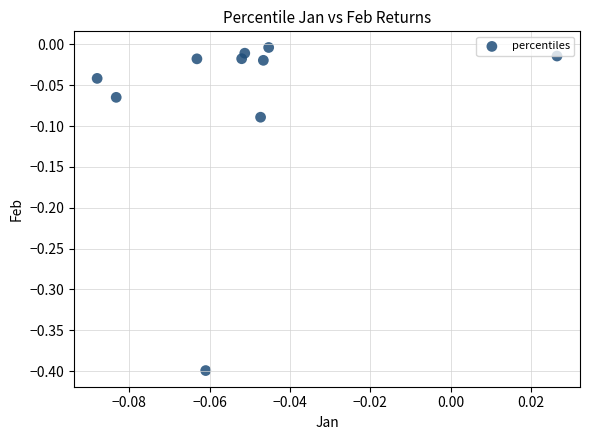

What is the range of Y values (max minus min)?

0.4